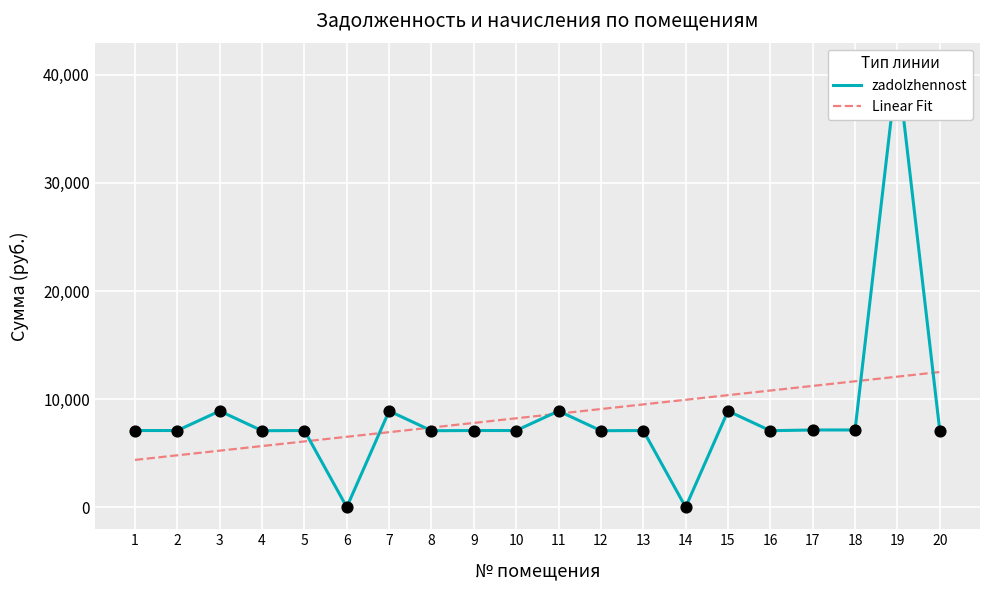

What is the total value across all series at 17?

18356.9